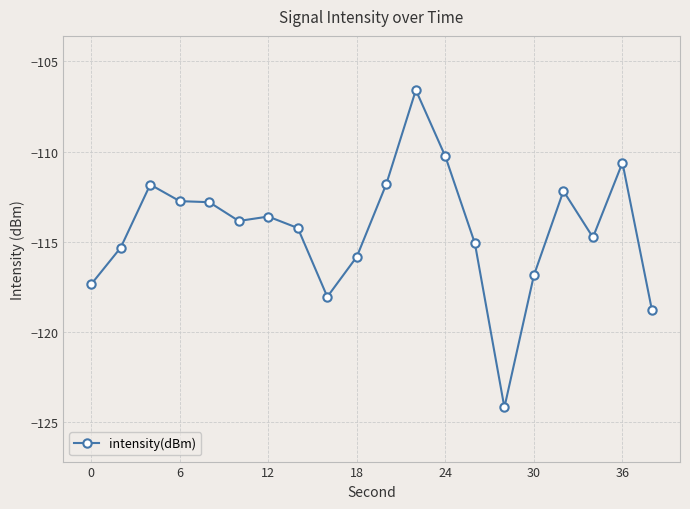

What is the smallest value displayed?

-124.2